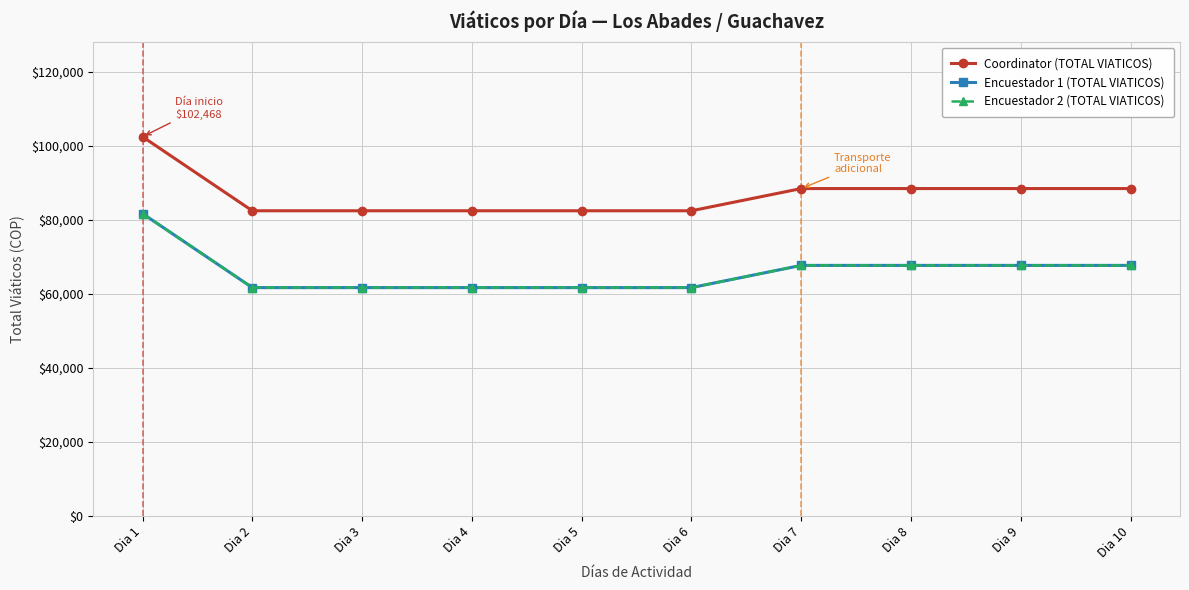

The value of Coordinator (TOTAL VIATICOS) at Dia 3 is 133463. True or false?

False